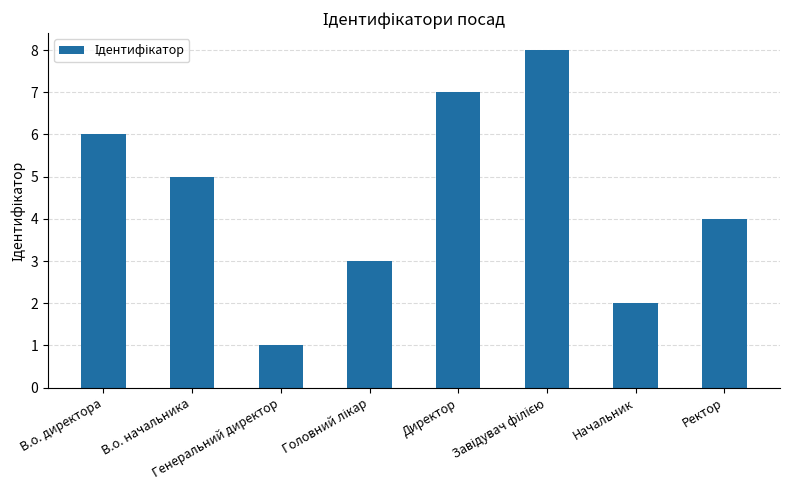

Which has a higher value, Генеральний директор or Ректор?

Ректор